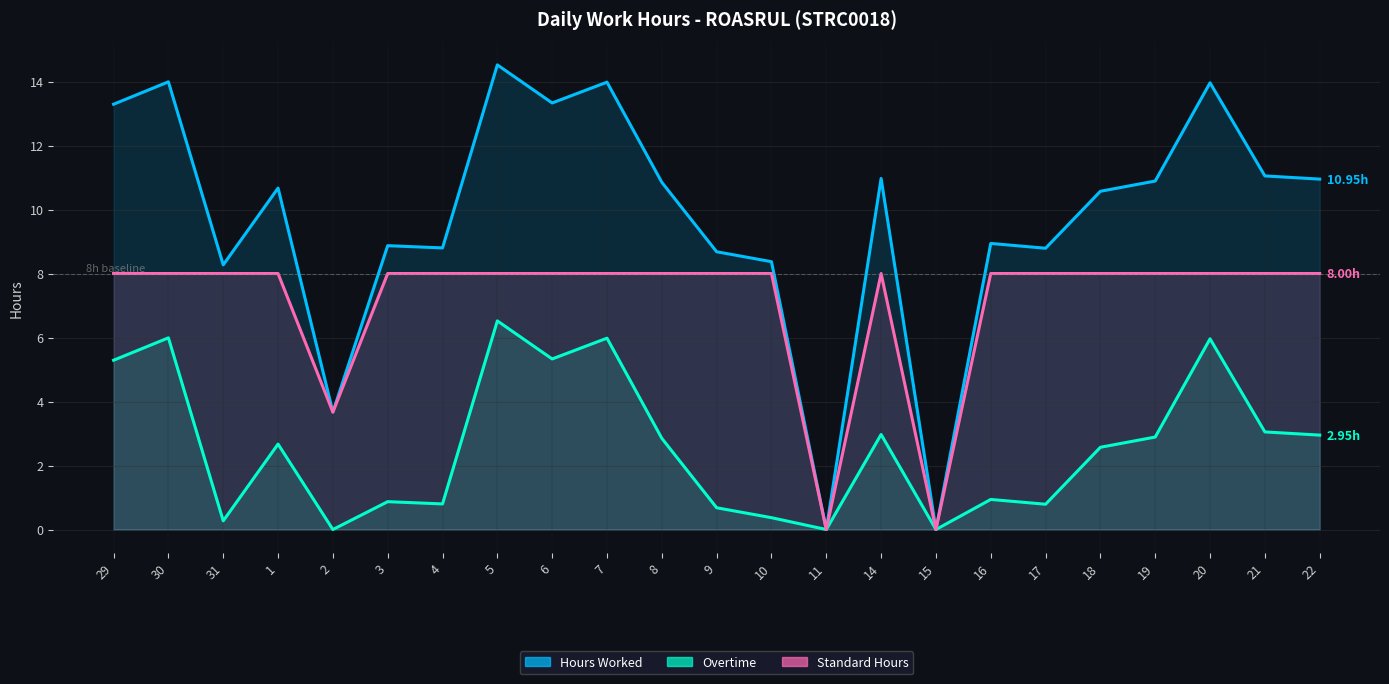

What is the difference between the second highest and minimum values in the Hours Worked series?

14.0